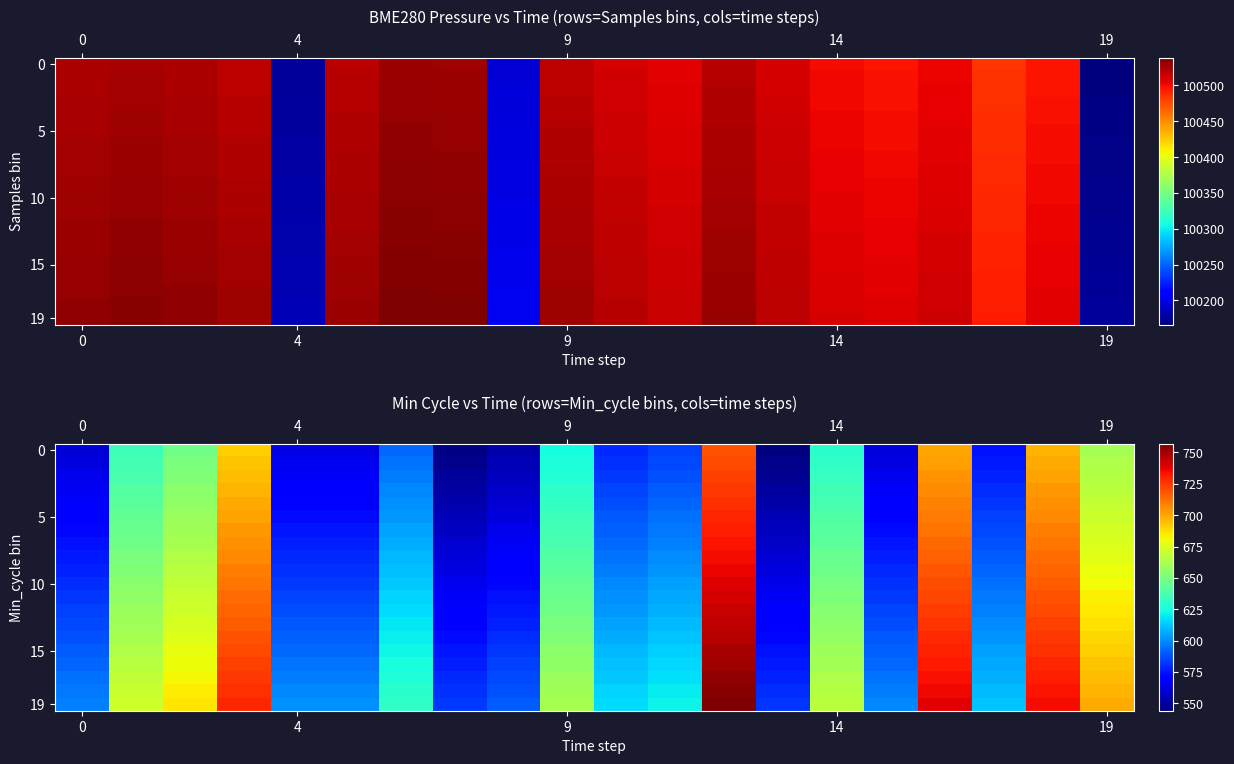

Which series has the largest total across all categories?

19